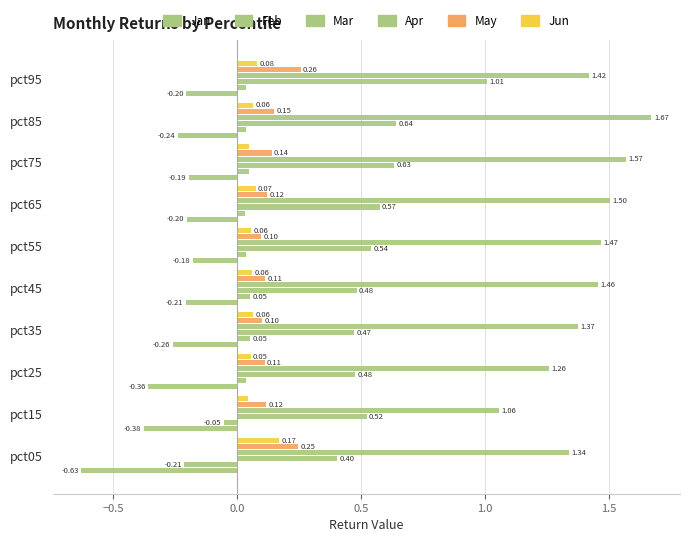

How many series are shown in this chart?

6